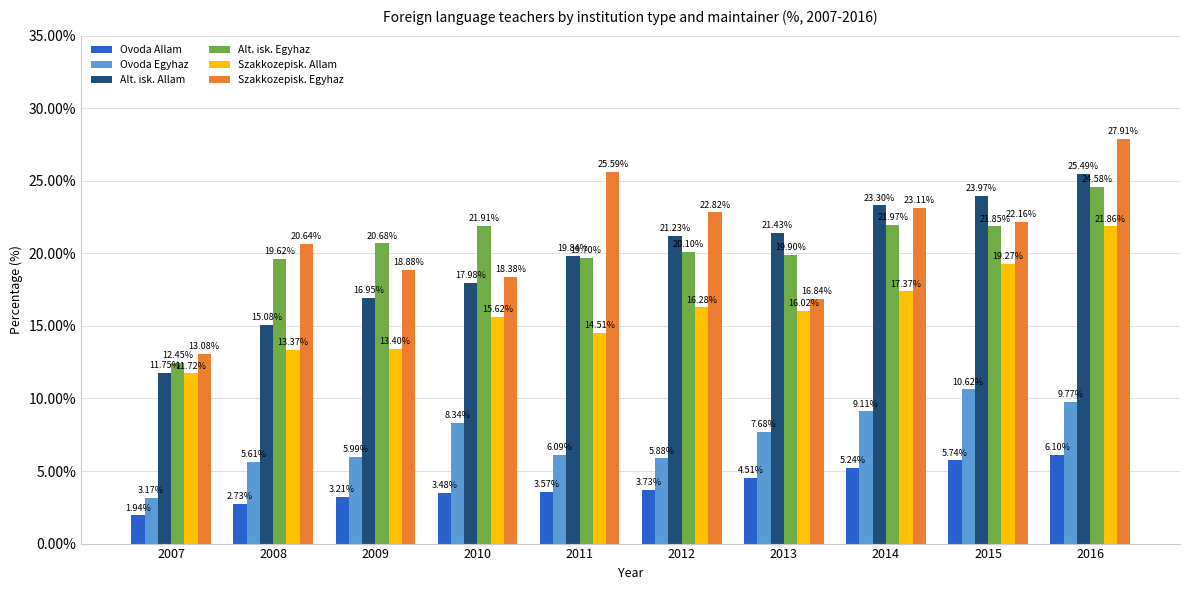

The Ovoda Allam series shows 2.1 at 2010. True or false?

False